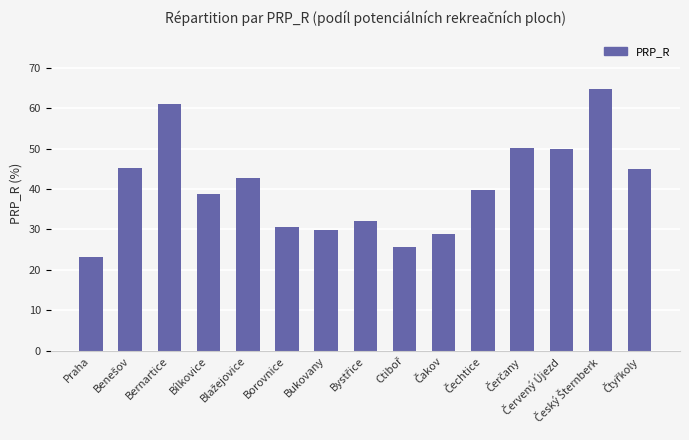

True or false: the data shows 37.2 at Praha.

False